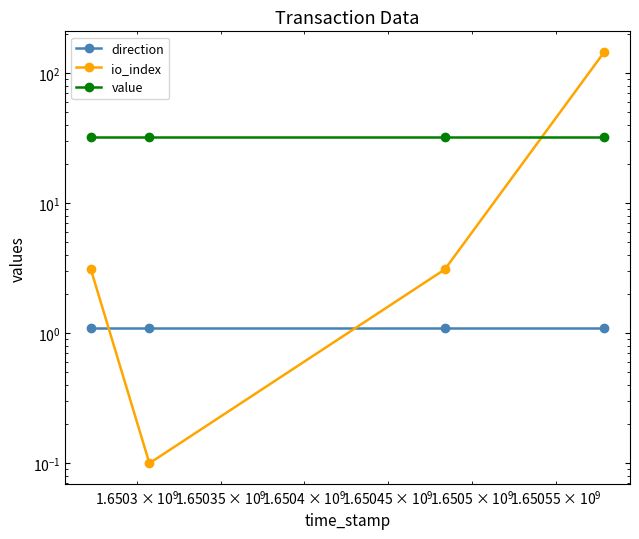

Rank the series by their maximum value, from lowest to highest.

direction, value, io_index